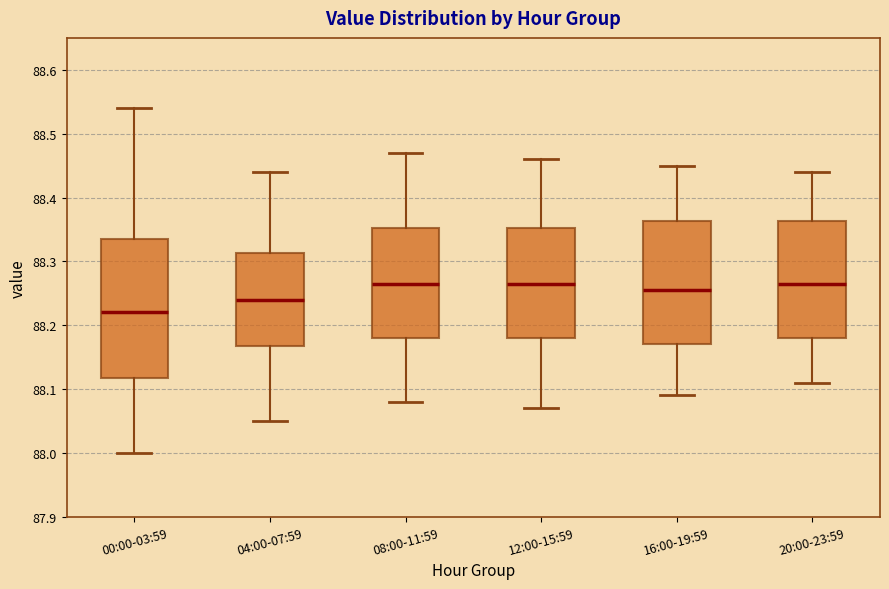

Where does the lower whisker of the box for 04:00-07:59 end on the y-axis? The values are not printed on the chart, so give them approximately, as read against the axis.

88.05